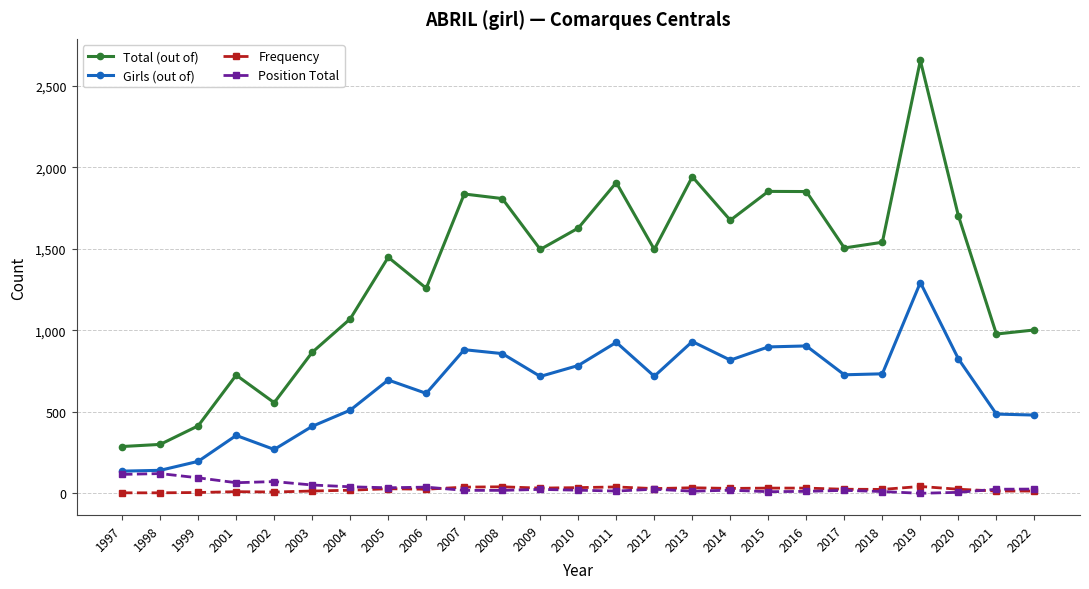

Which series changed the most between 2010 and 2021?

Total (out of)